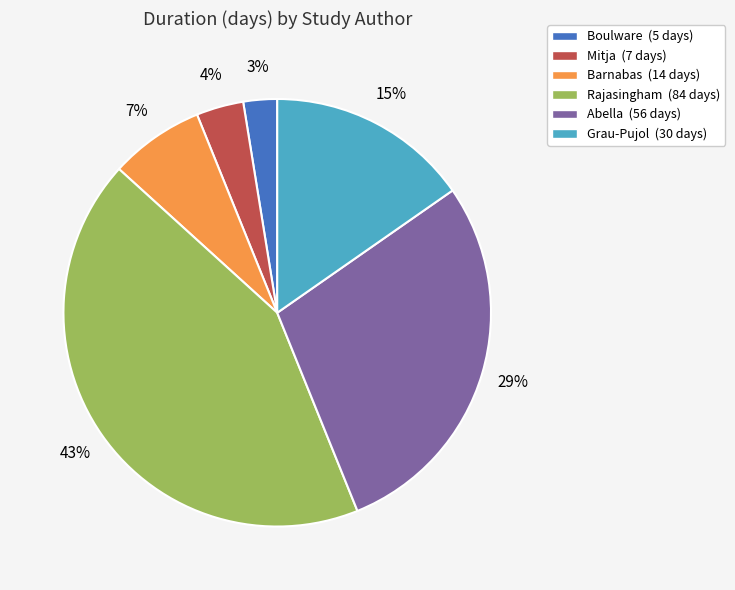

What is the smallest slice in the pie chart?

Boulware